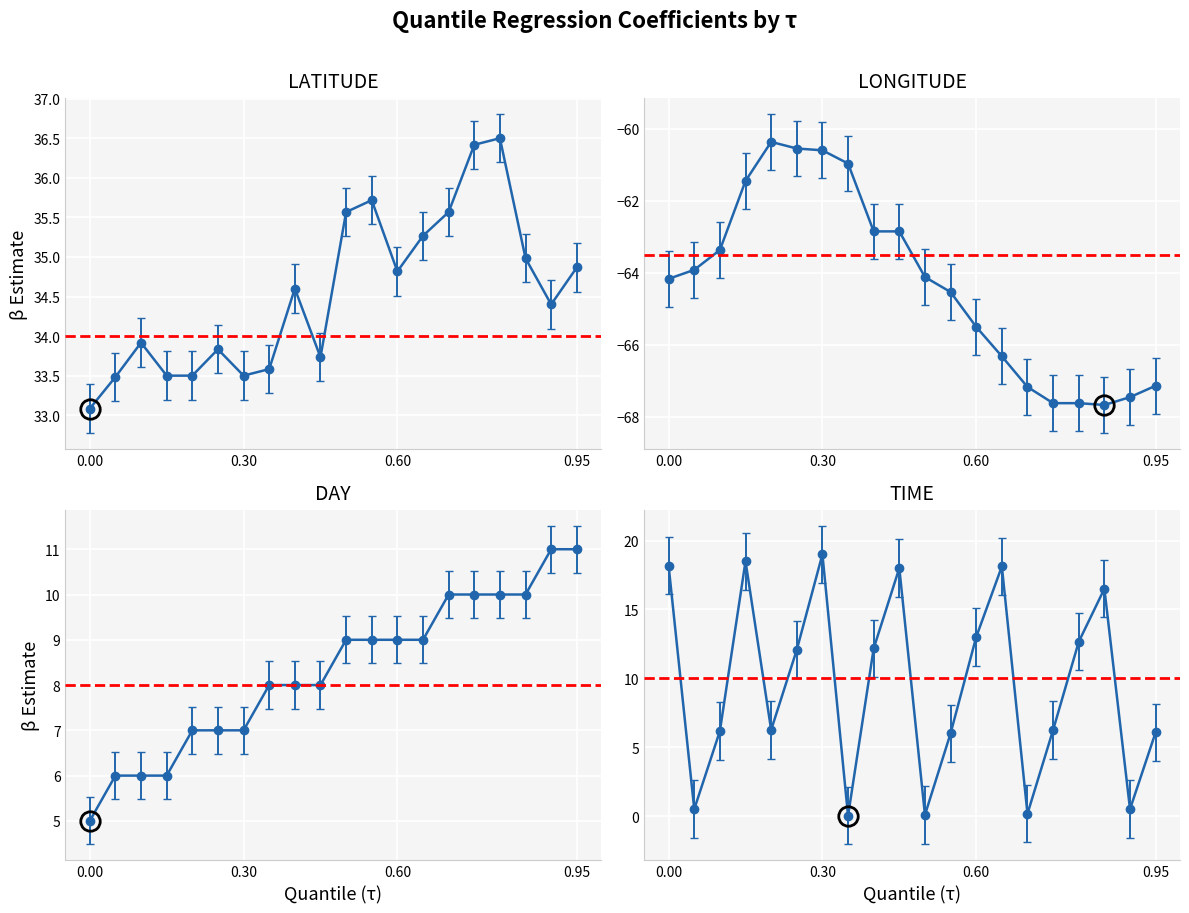

What is the value of the DAY point at the 14th from the left?

9.0